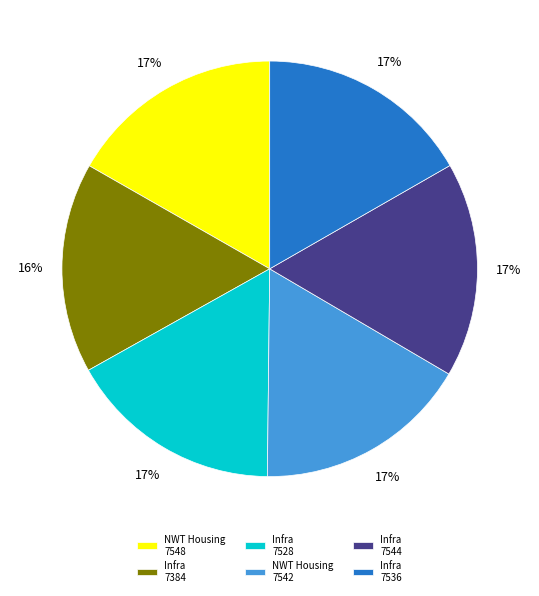

Approximately how many times larger is the value at Infra 7528 compared to NWT Housing 7548?

1.0